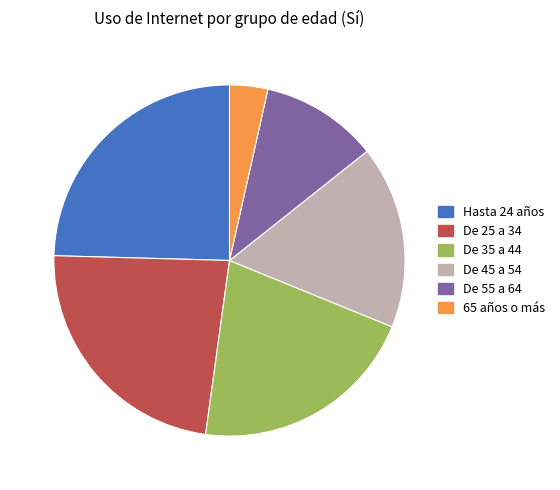

Is the sum of De 55 a 64 and 65 años o más greater than half?

No